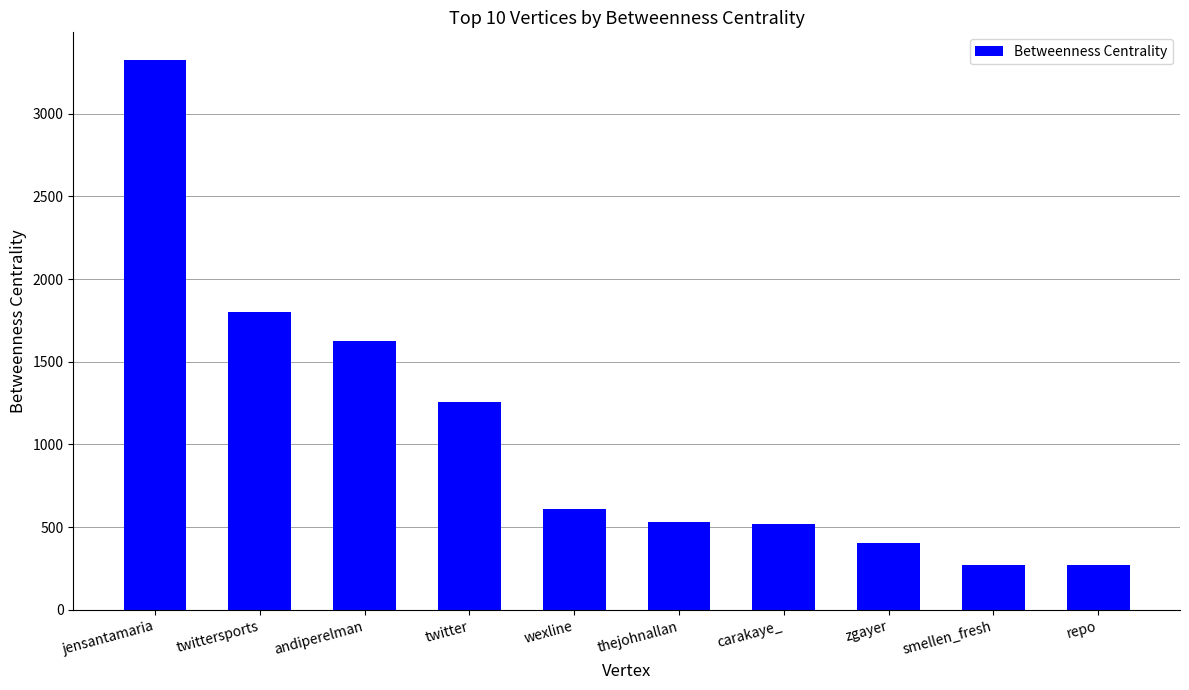

True or false: the data shows 650.2 at twitter.

False